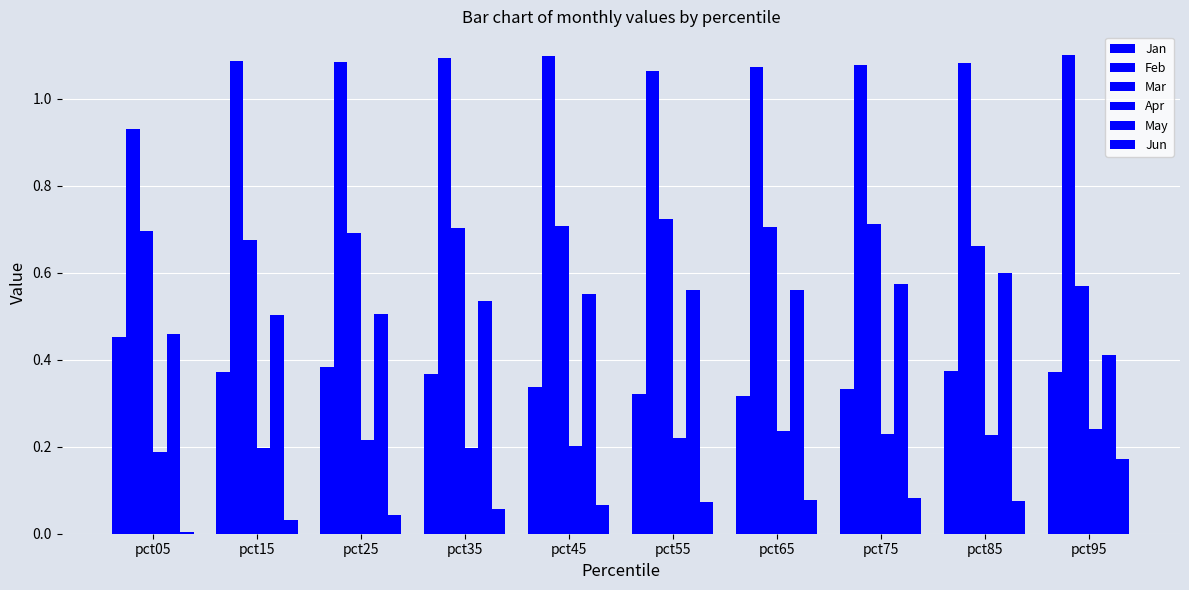

Where is May nearest to the value 0?

pct95